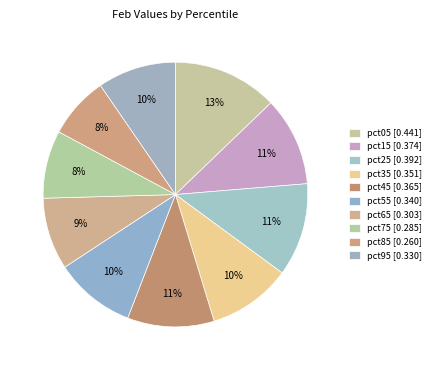

Count the number of slices in the pie.

10